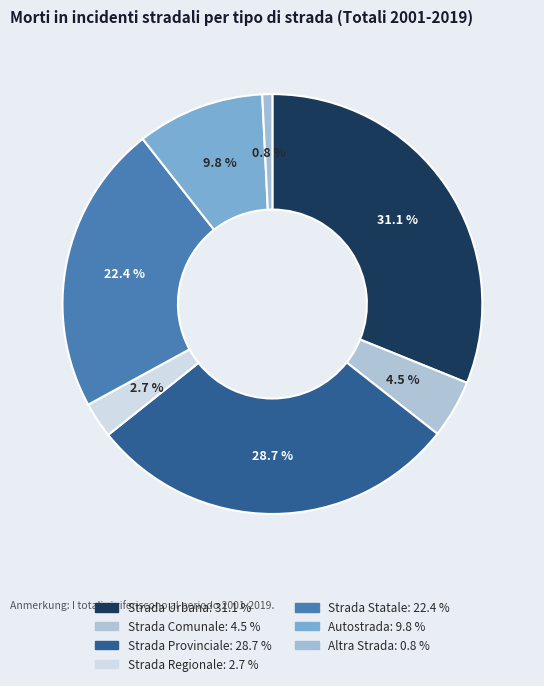

To the nearest percent, what portion does Strada Urbana represent?

31%